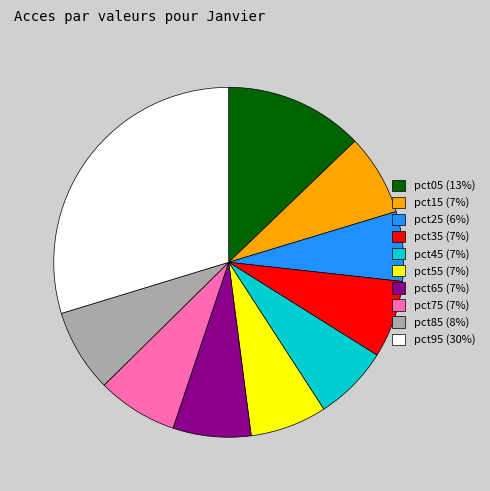

How many segments does this pie chart have?

10